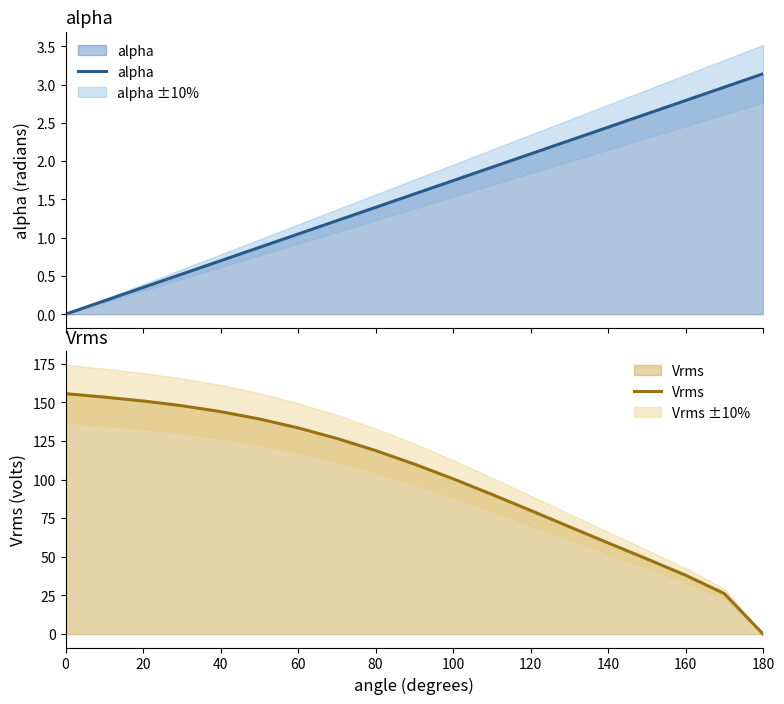

Where is Vrms nearest to the value 77?

120